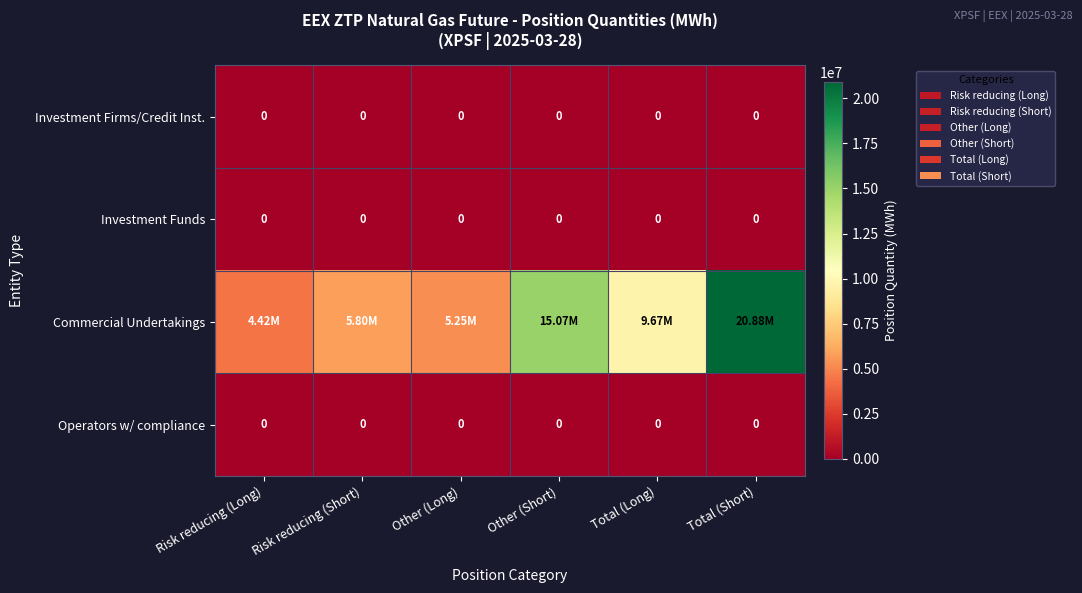

Count the number of data series in this chart.

4